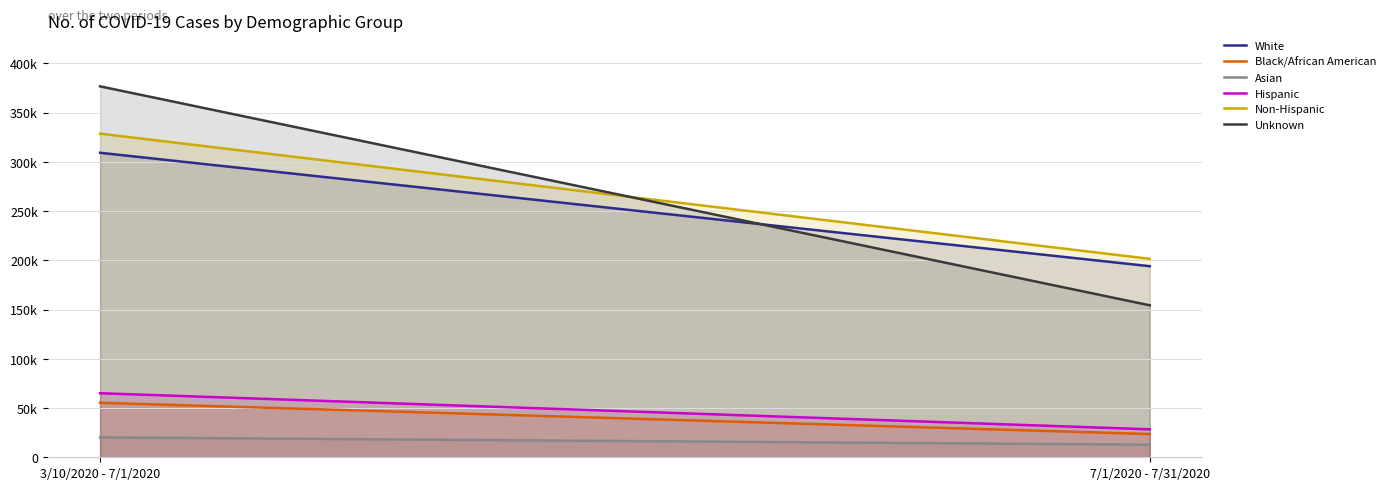

Reading left to right, transcribe all the data shown in this chart.

White: 3/10/2020 - 7/1/2020=309261	7/1/2020 - 7/31/2020=194070
Black/African American: 3/10/2020 - 7/1/2020=55377	7/1/2020 - 7/31/2020=23585
Asian: 3/10/2020 - 7/1/2020=20192	7/1/2020 - 7/31/2020=12797
Hispanic: 3/10/2020 - 7/1/2020=65075	7/1/2020 - 7/31/2020=28408
Non-Hispanic: 3/10/2020 - 7/1/2020=328693	7/1/2020 - 7/31/2020=201551
Unknown: 3/10/2020 - 7/1/2020=376736	7/1/2020 - 7/31/2020=154342